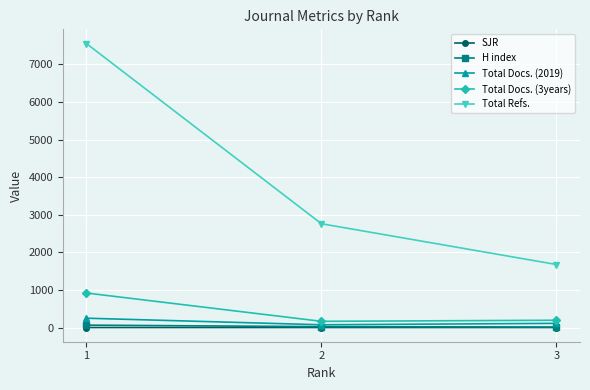

Which series has the largest total across all categories?

Total Refs.